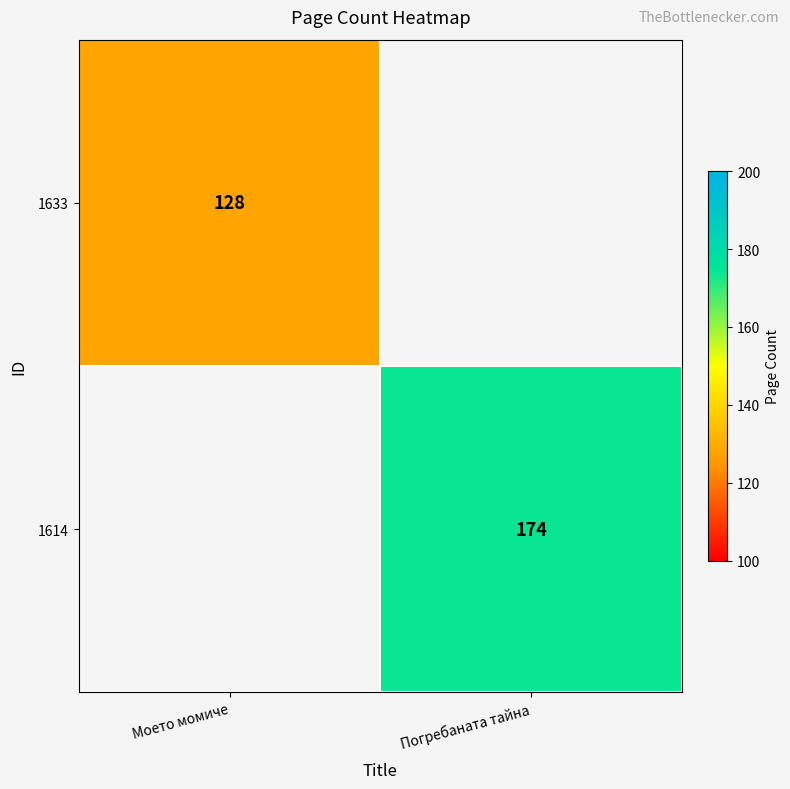

The 1614 series shows 312 at Погребаната тайна. True or false?

False